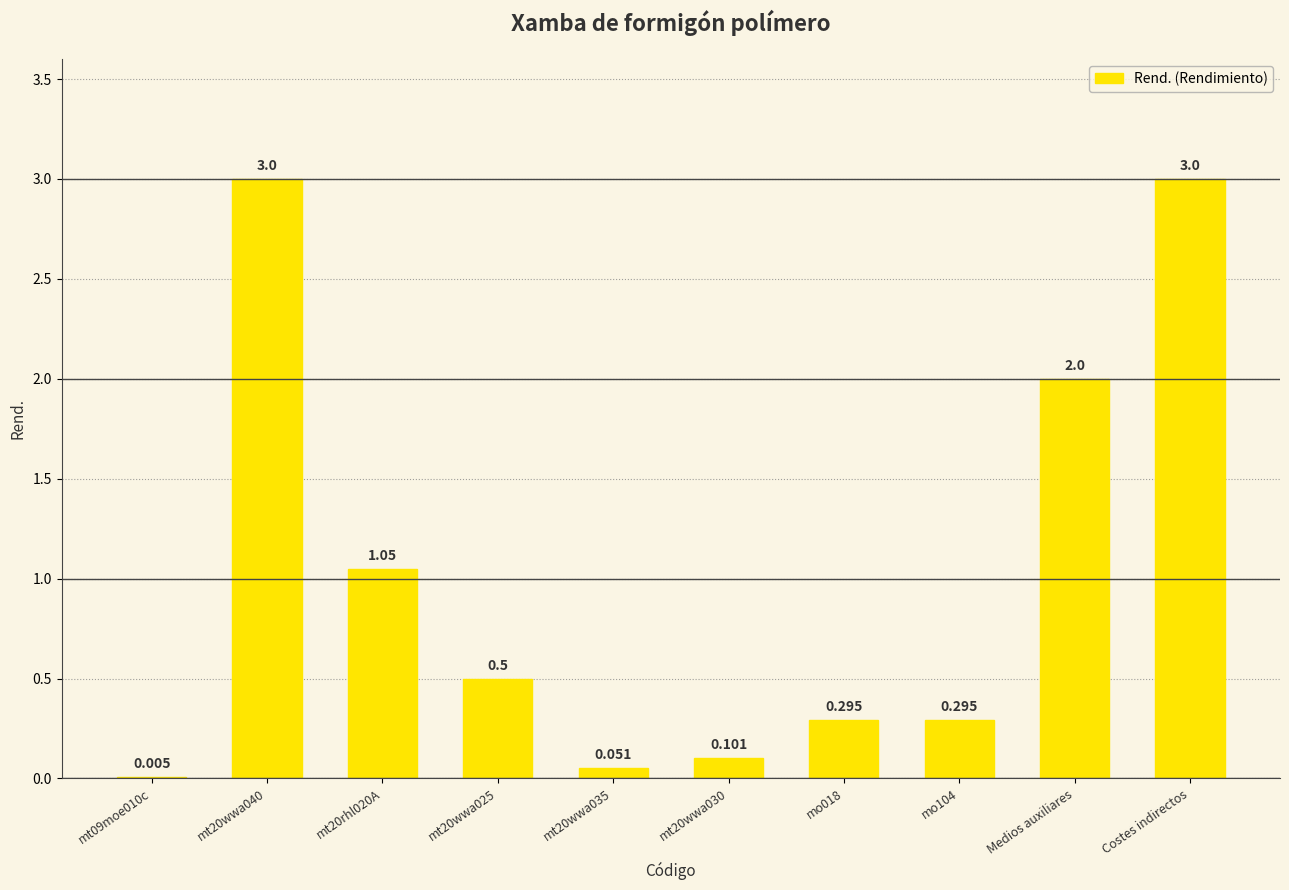

Which has a higher value, Costes indirectos or mt20wwa030?

Costes indirectos